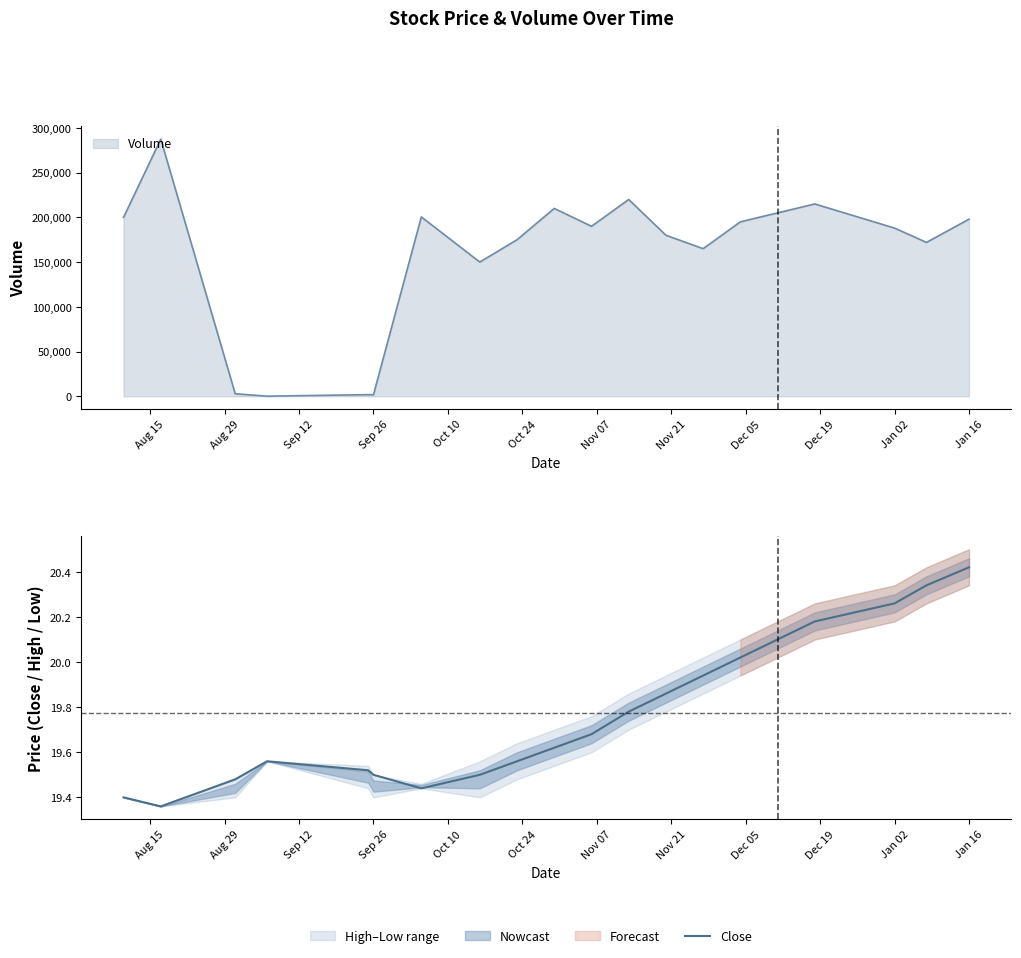

True or false: there are more than 1 points higher than both neighbors.

False